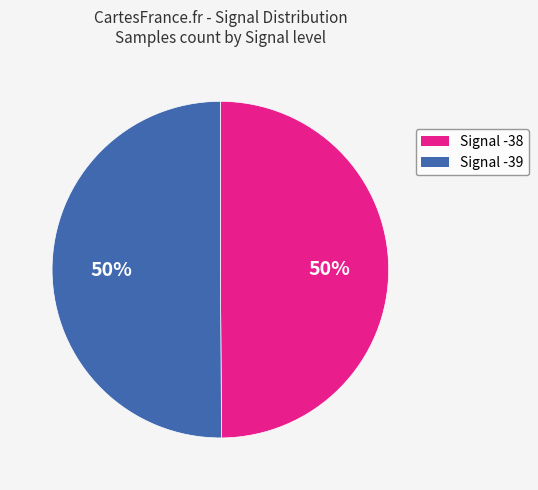

How many segments does this pie chart have?

2